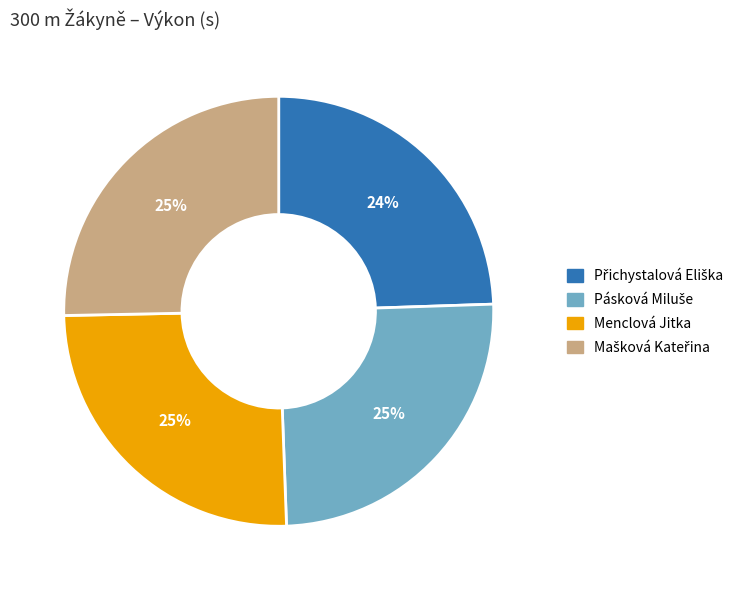

Is there a majority slice in this chart?

No